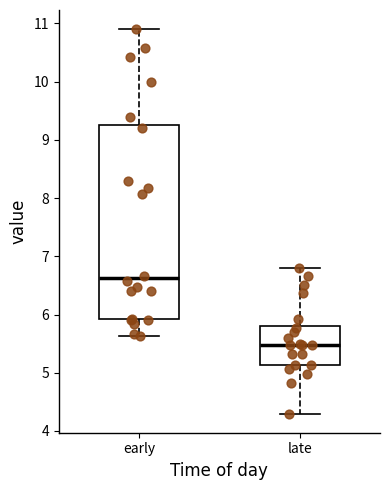

Which box is the tallest, from its lower edge to its upper edge?

early